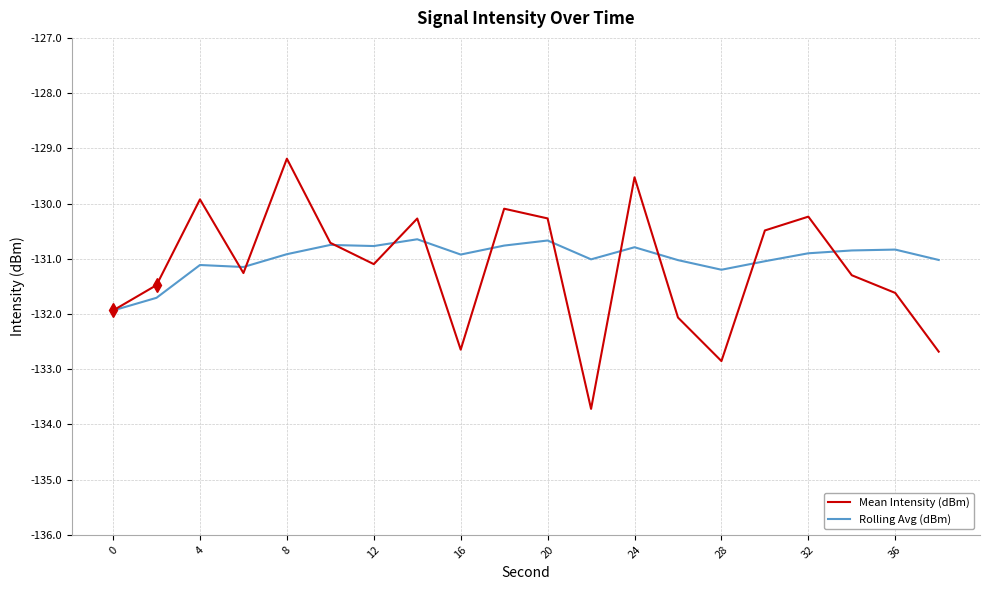

Count the number of data series in this chart.

2